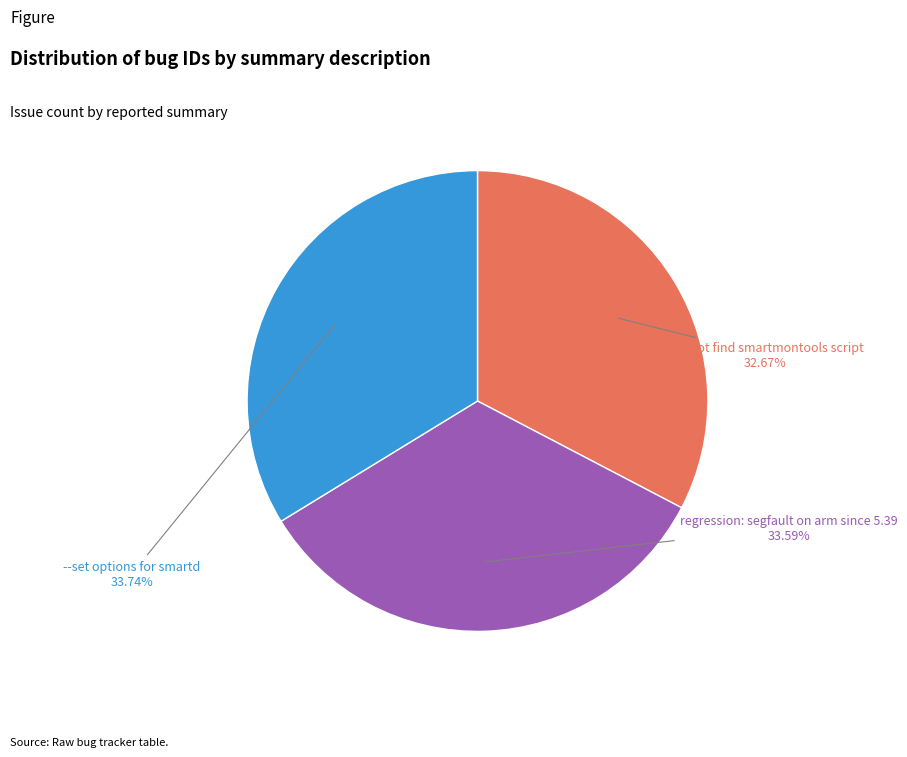

How many slices are in this pie chart?

3